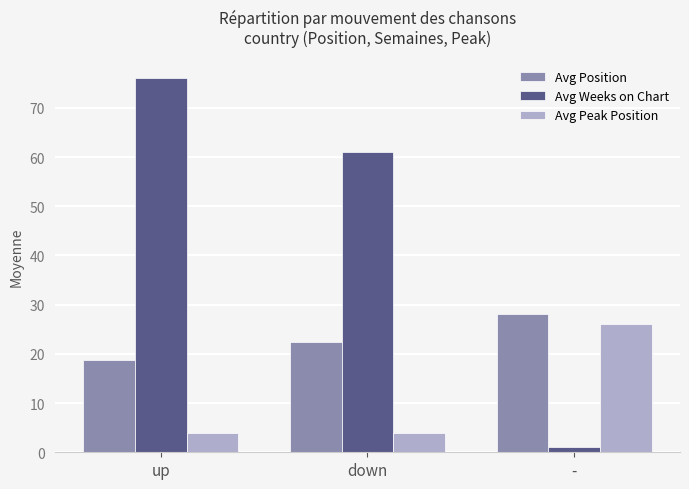

Which series has the largest total across all categories?

Avg Weeks on Chart